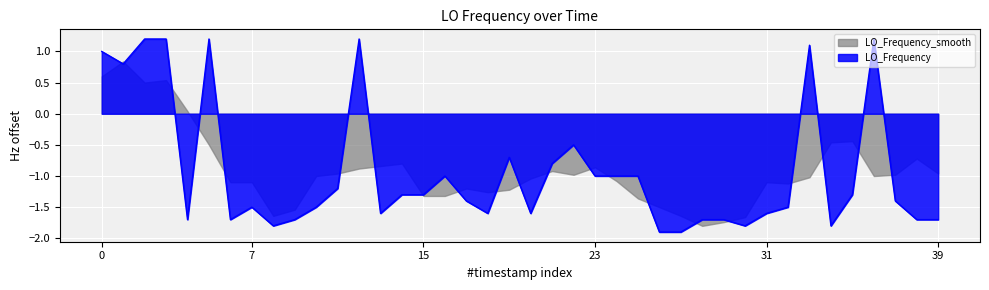

The value at 34 is -1.8. True or false?

True